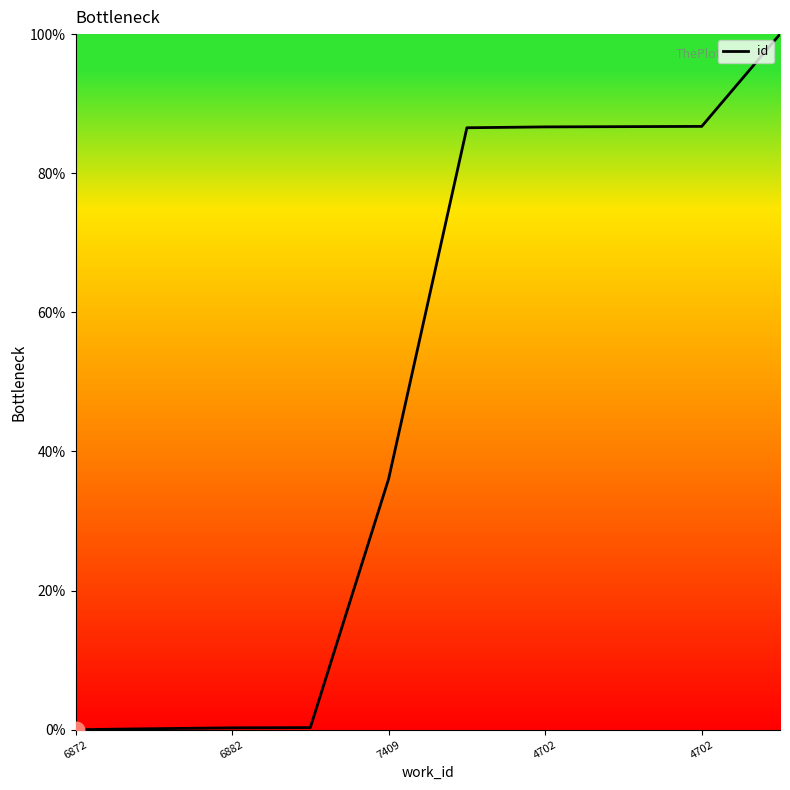

What is the greatest value displayed?

100.0